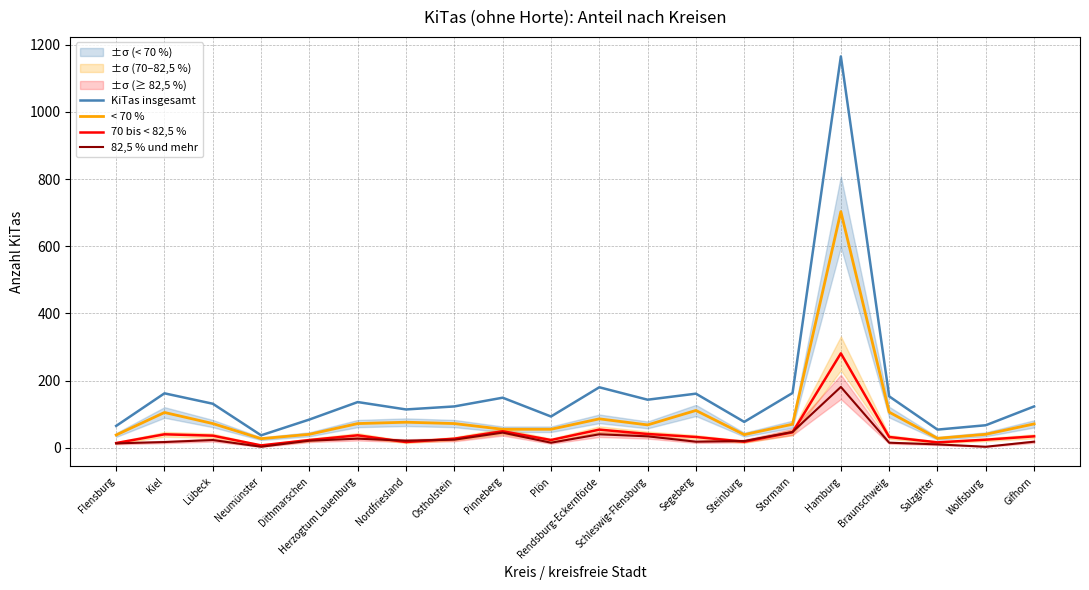

Which has a higher value, Hamburg or Wolfsburg?

Hamburg